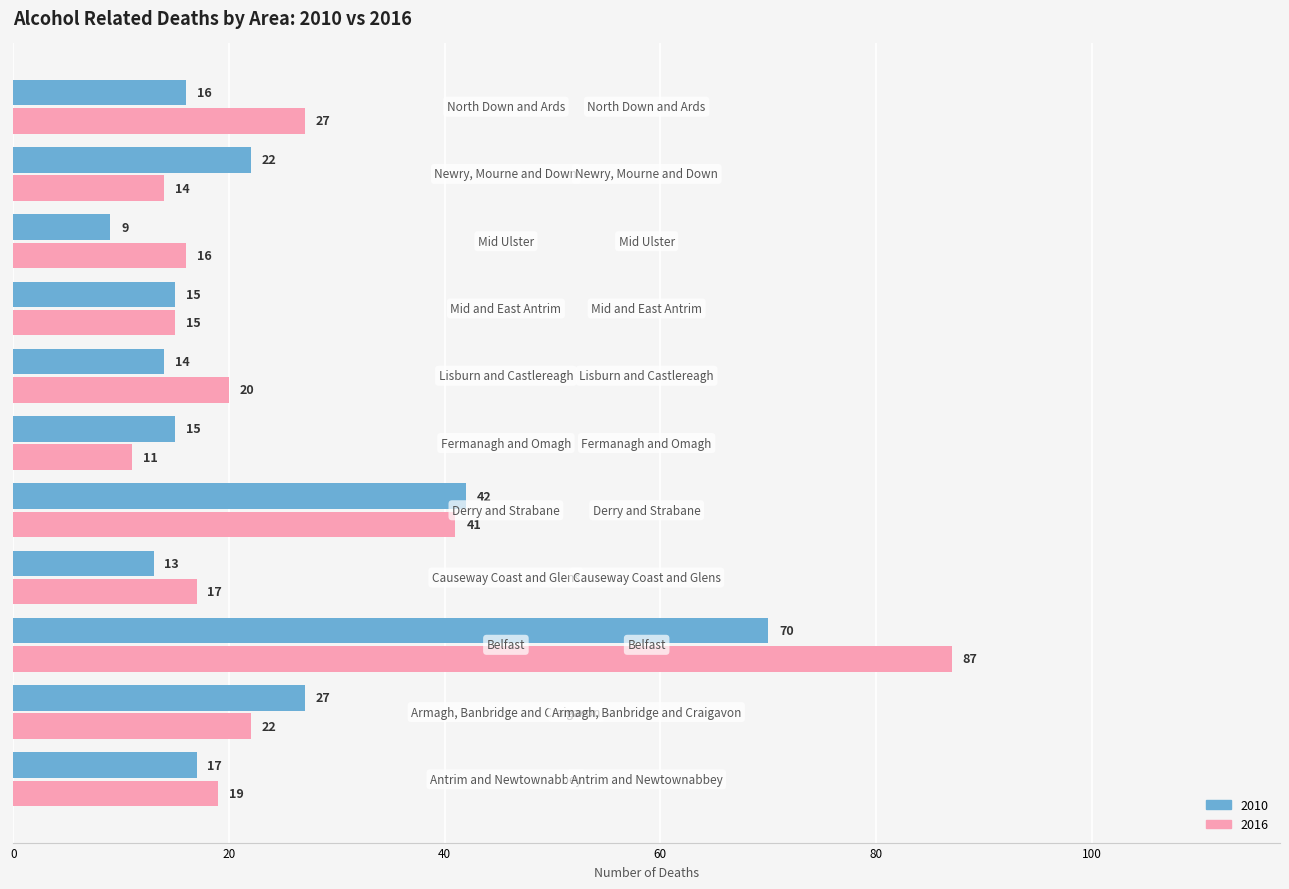

What is the average value of the 2010 series?

24